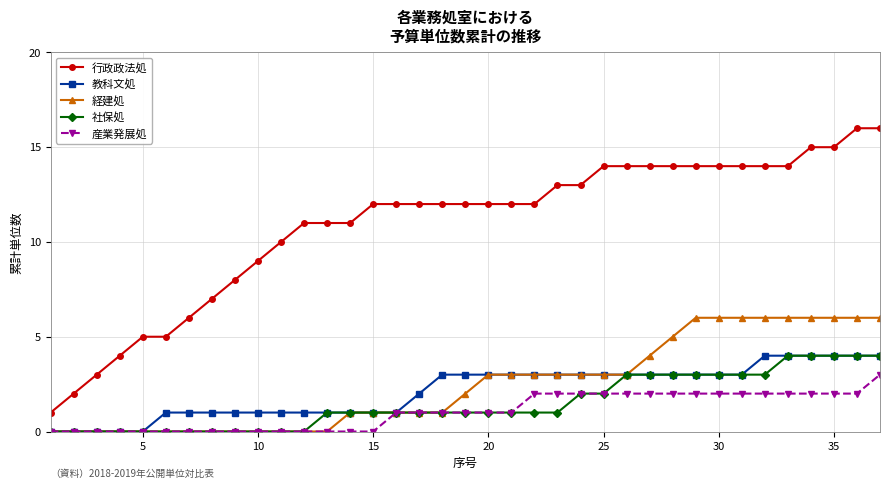

Which series has the widest spread of values?

行政政法処